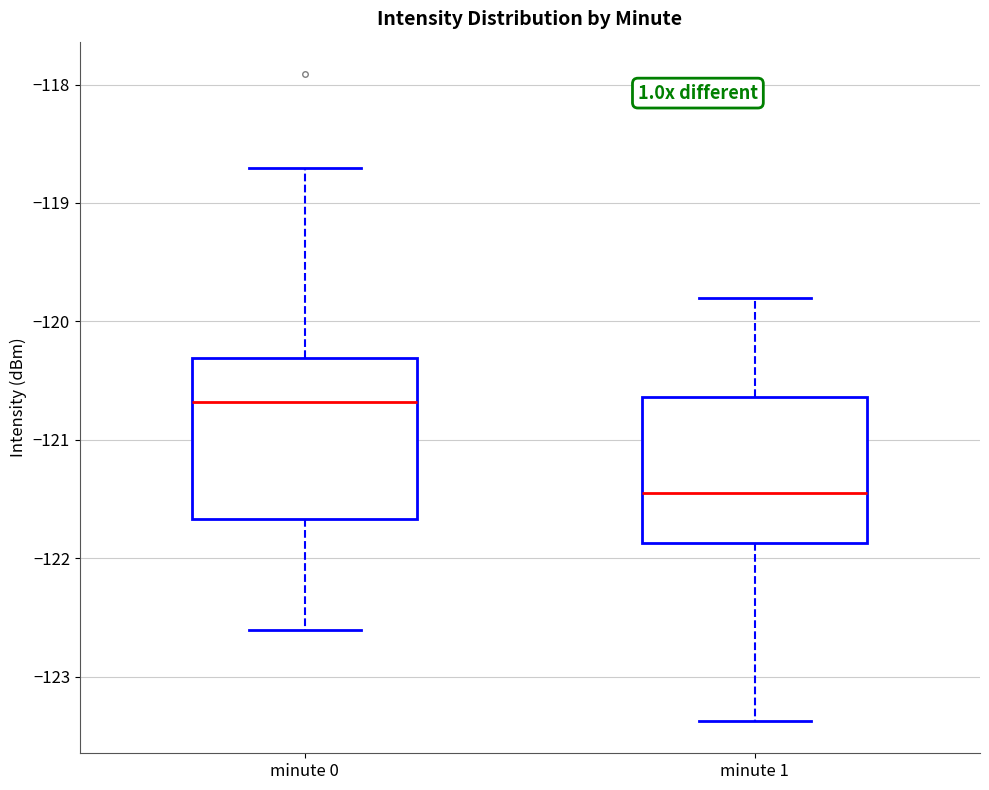

Which box has the highest median line?

minute 0